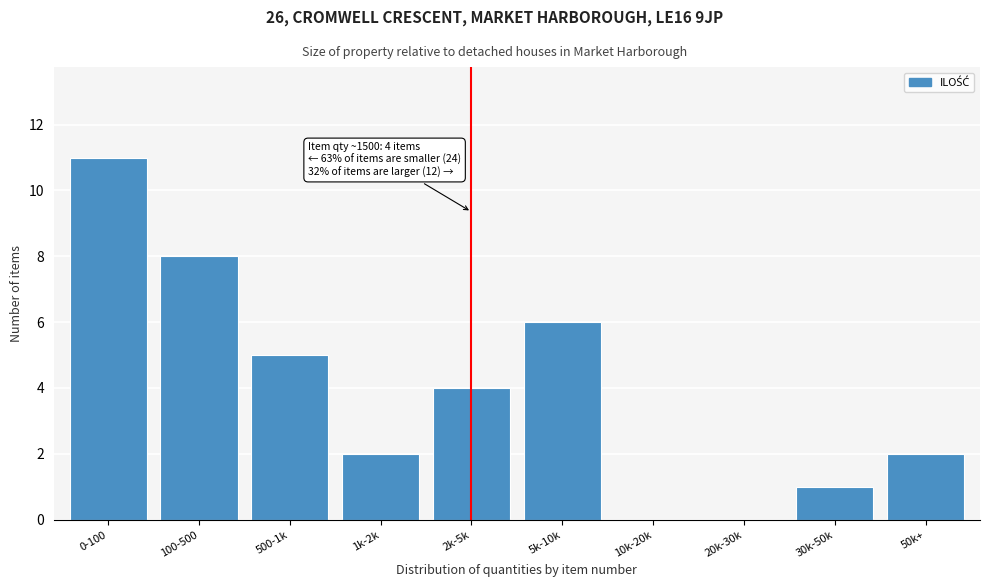

Reading left to right, what are all the values shown in this chart?

0-100=11	100-500=8	500-1k=5	1k-2k=2	2k-5k=4	5k-10k=6	10k-20k=0	20k-30k=0	30k-50k=1	50k+=2